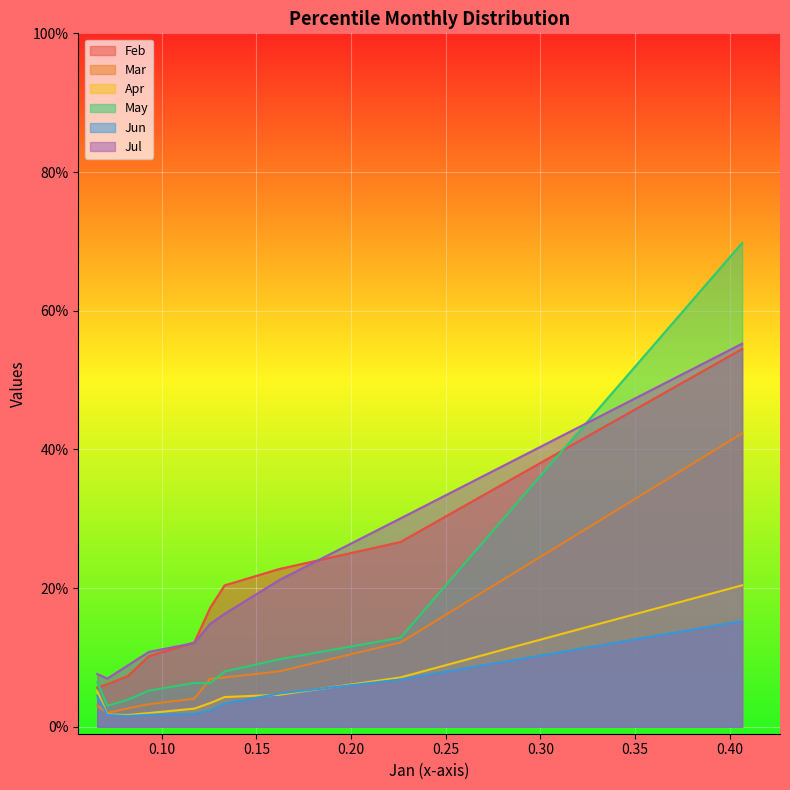

Reading left to right, what are all the values shown in this chart?

pct05: 0.1	0.1	0.0	0.1	0.1	0.0	0.1	0.1	0.1	0.1
pct25: 0.1	0.1	0.0	0.0	0.0	0.0	0.1	0.1	0.0	0.0
pct50: 0.1	0.1	0.0	0.0	0.1	0.0	0.1	0.1	0.1	0.1
pct75: 0.2	0.2	0.1	0.0	0.1	0.0	0.2	0.2	0.1	0.1
pct85: 0.2	0.3	0.1	0.1	0.1	0.1	0.3	0.3	0.2	0.1
pct95: 0.4	0.5	0.4	0.2	0.7	0.2	0.6	0.6	0.5	0.5